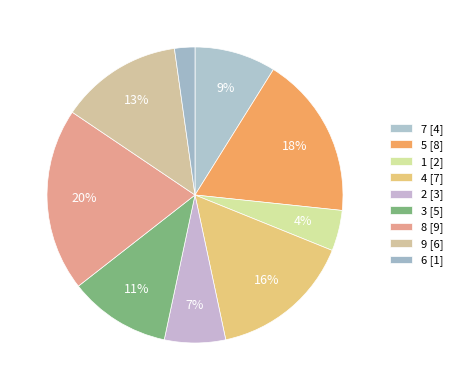

Is there any slice that represents more than half of the pie?

No